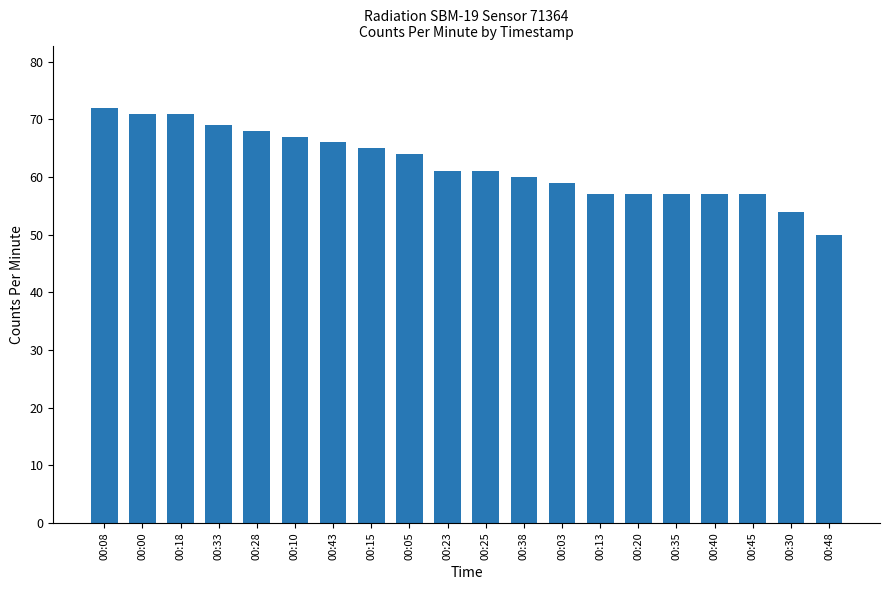

Is it true that the value at 00:38 is 60?

True